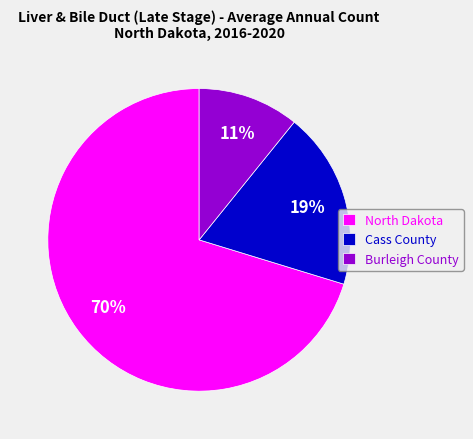

Do Cass County and Burleigh County together represent more than half of the pie?

No